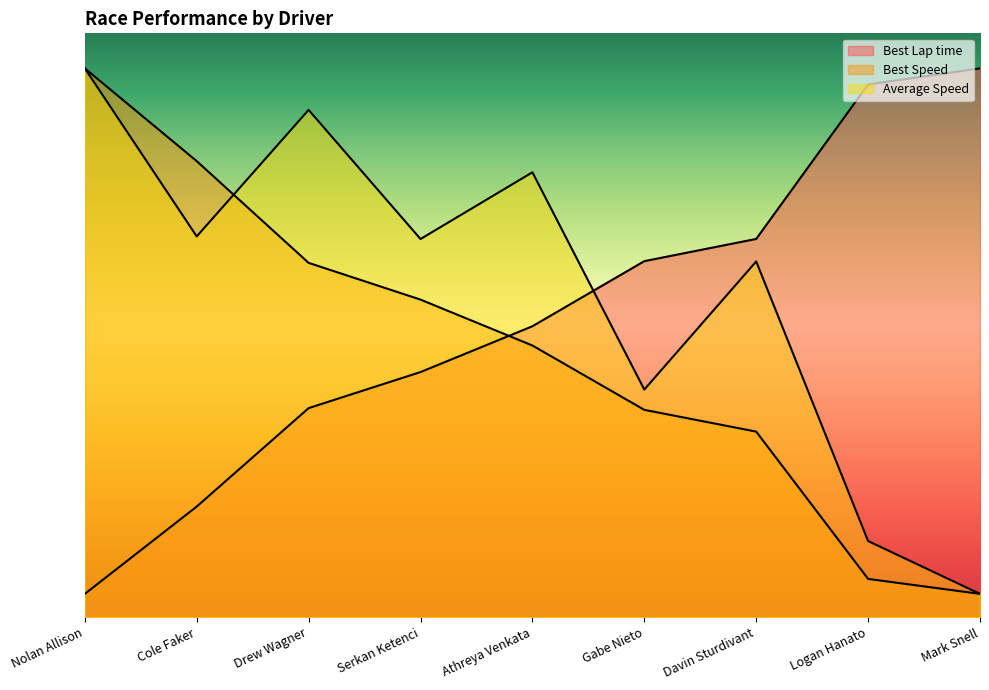

At which category is the sum across all series the highest?

Nolan Allison